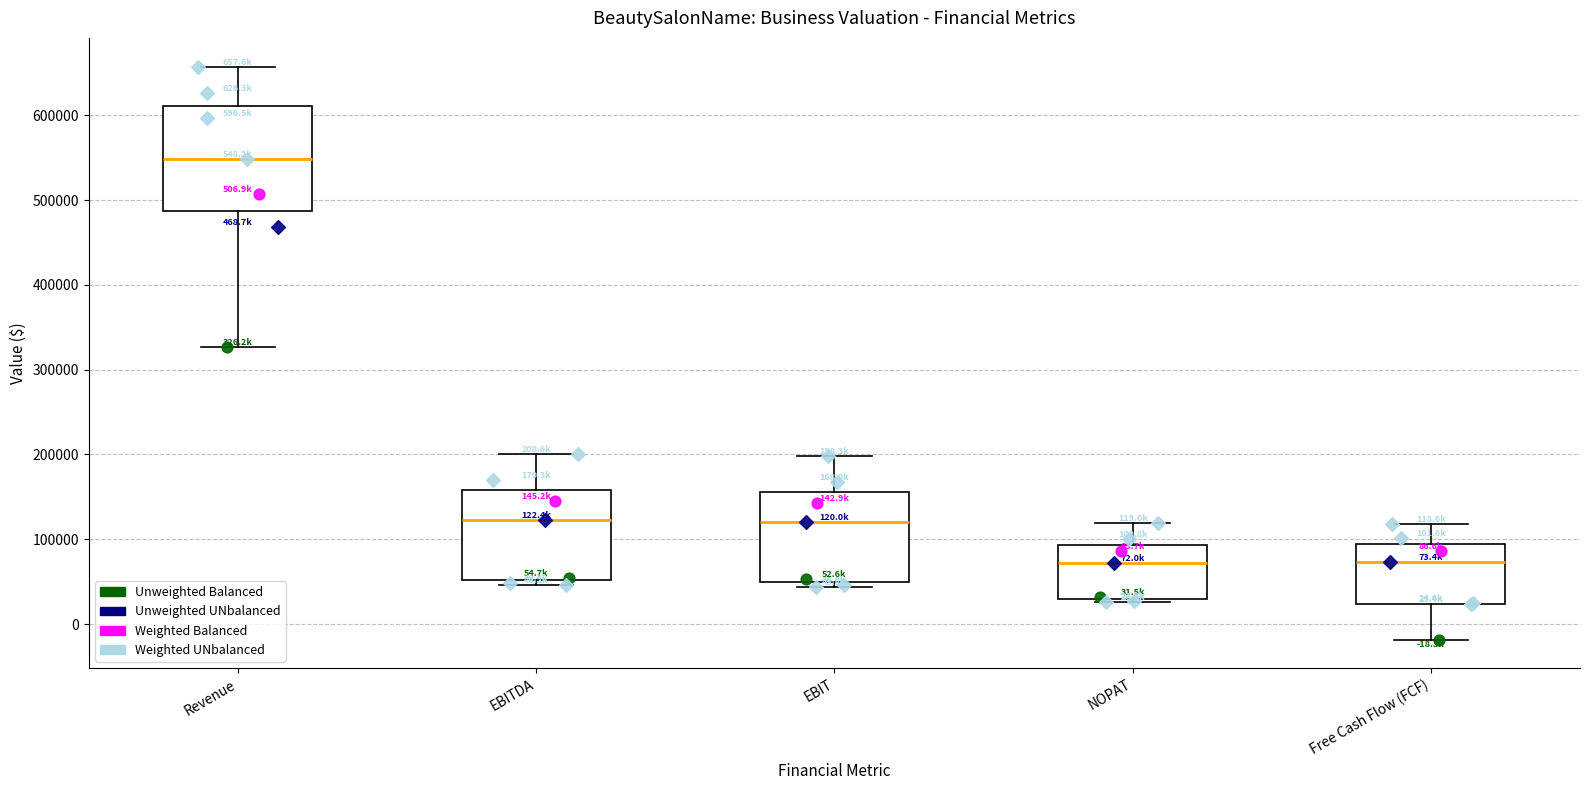

Which box has the highest median line?

Revenue